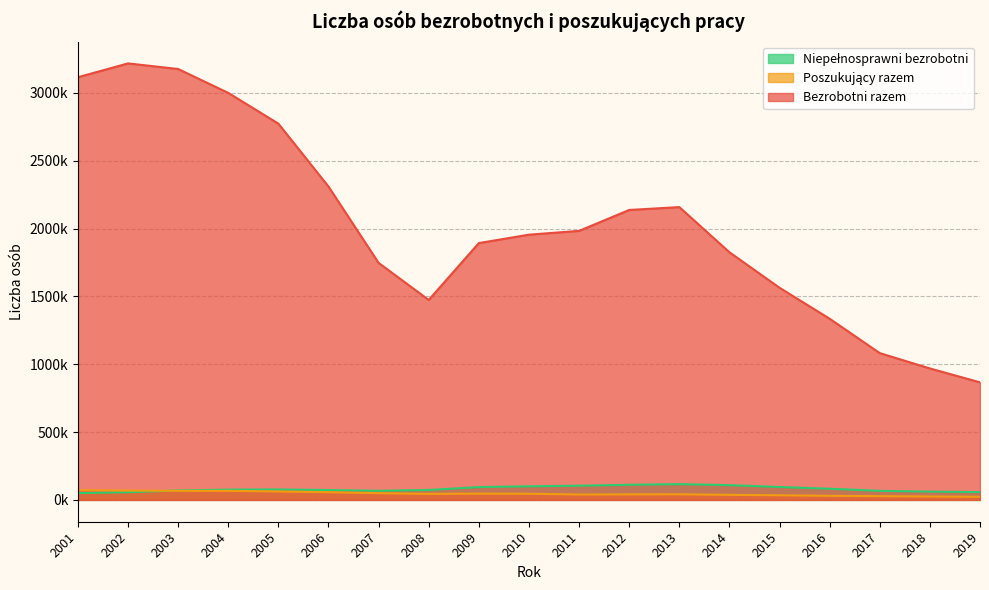

Reading left to right, list all the values displayed in this chart.

Bezrobotni razem: 2001=3115056	2002=3216958	2003=3175674	2004=2999601	2005=2773000	2006=2309410	2007=1746573	2008=1473752	2009=1892680	2010=1954706	2011=1982676	2012=2136815	2013=2157883	2014=1825180	2015=1563339	2016=1335155	2017=1081745	2018=968888	2019=866374
Poszukujący razem: 2001=72479	2002=68748	2003=67042	2004=66771	2005=62107	2006=56768	2007=49360	2008=44409	2009=46176	2010=45506	2011=39701	2012=40748	2013=41395	2014=37204	2015=33909	2016=30167	2017=27702	2018=25072	2019=23057
Niepełnosprawni bezrobotni: 2001=50147	2002=56541	2003=69778	2004=75738	2005=76834	2006=72589	2007=67284	2008=73112	2009=94450	2010=100311	2011=104663	2012=111521	2013=116354	2014=108902	2015=95247	2016=82211	2017=66827	2018=61118	2019=57479